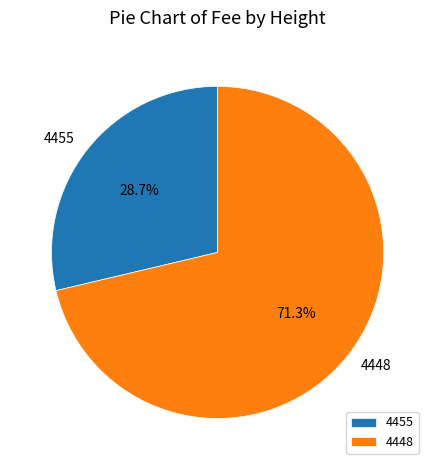

Which slice represents more than half of the pie?

4448